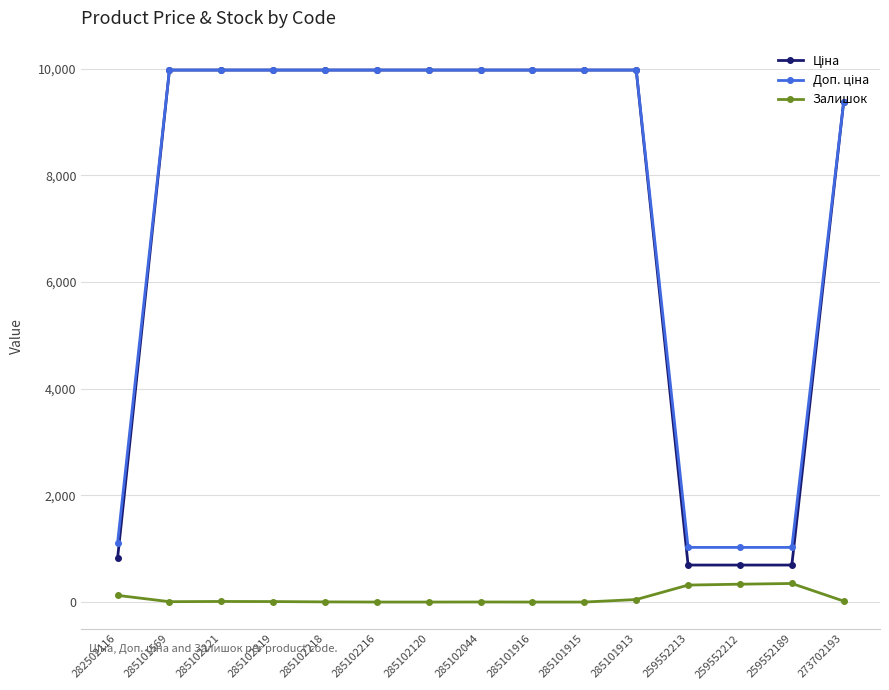

What is the total value across all series at 285102216?

19950.0